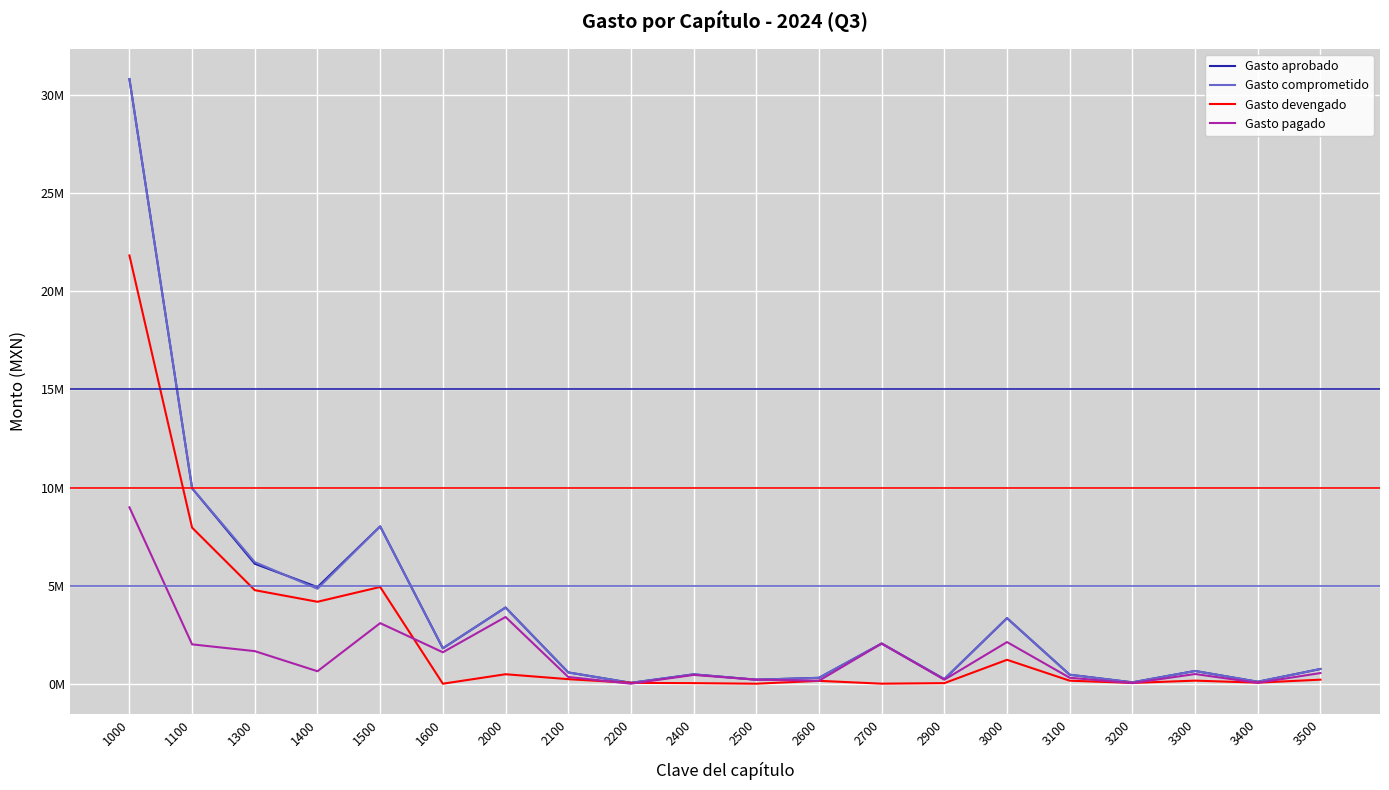

At how many categories does at least one series exceed 5844586?

4